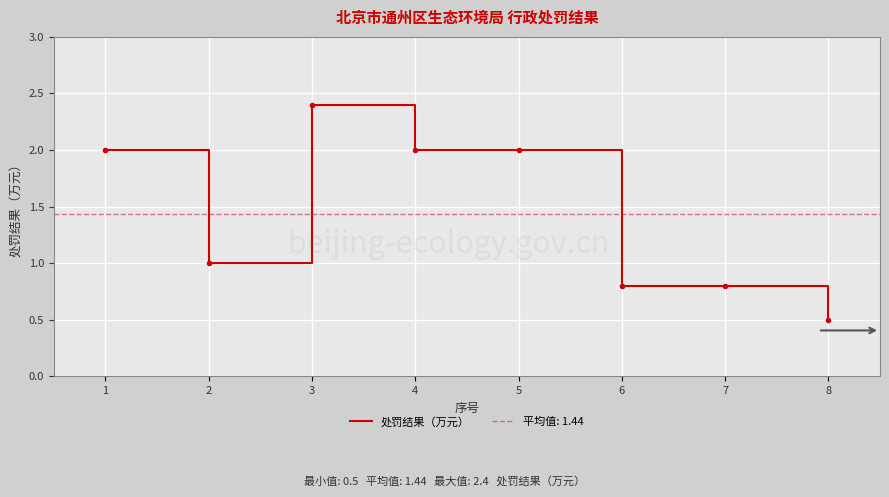

At which label is the value closest to 1?

2